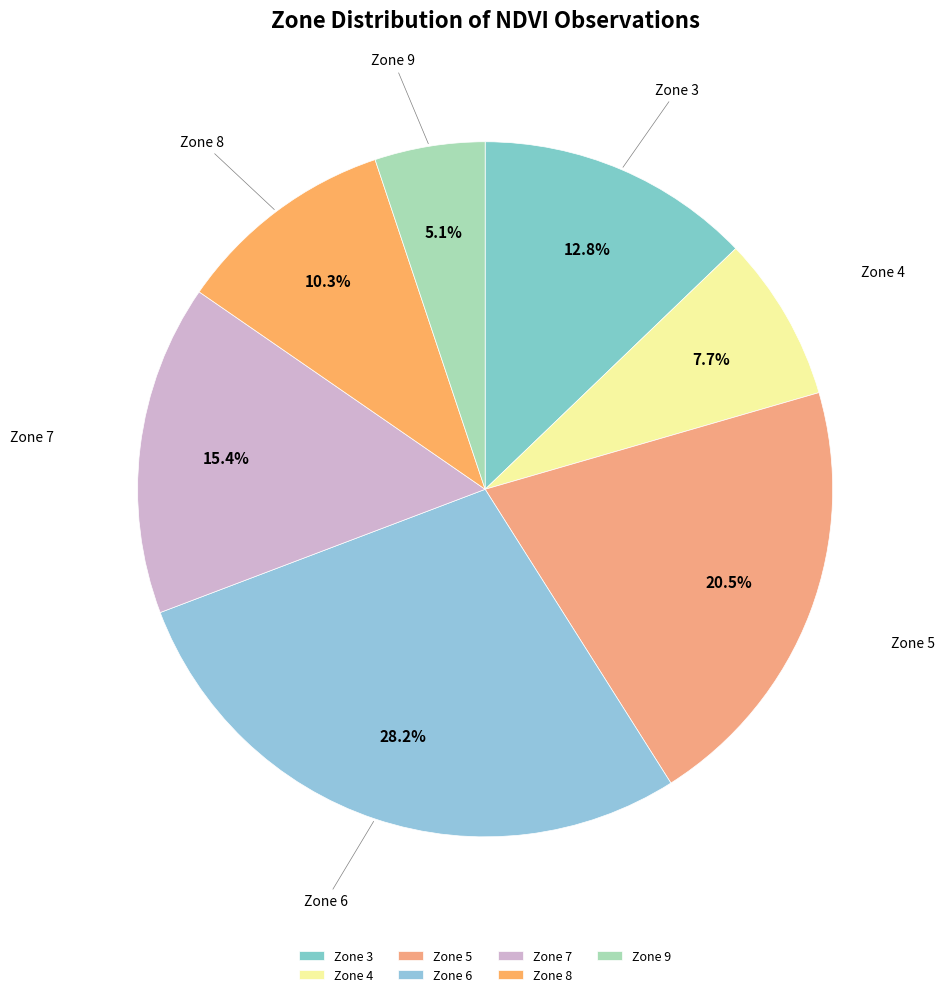

To the nearest percent, what is the average slice percentage?

14%